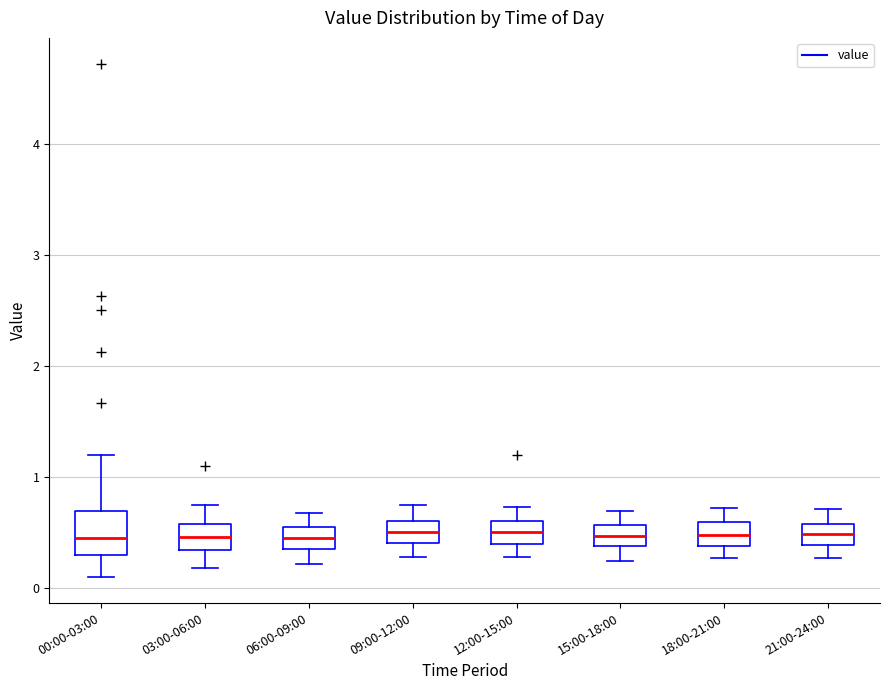

Comparing the boxes themselves (not the whiskers), which one is the tallest?

00:00-03:00